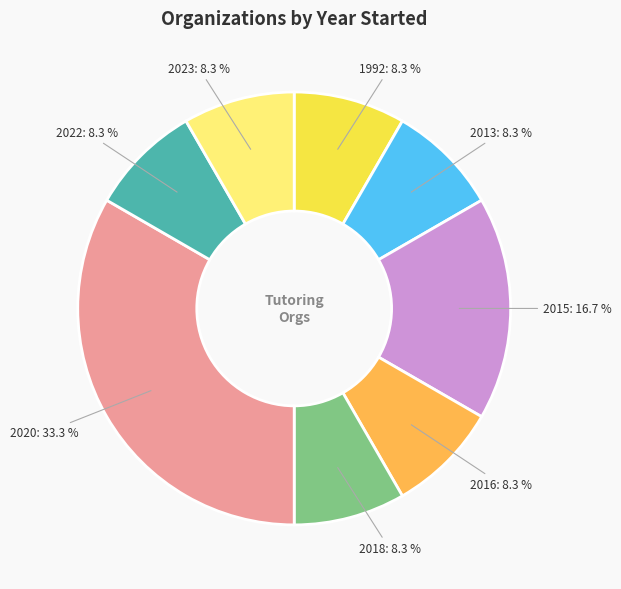

Is there a majority slice in this chart?

No